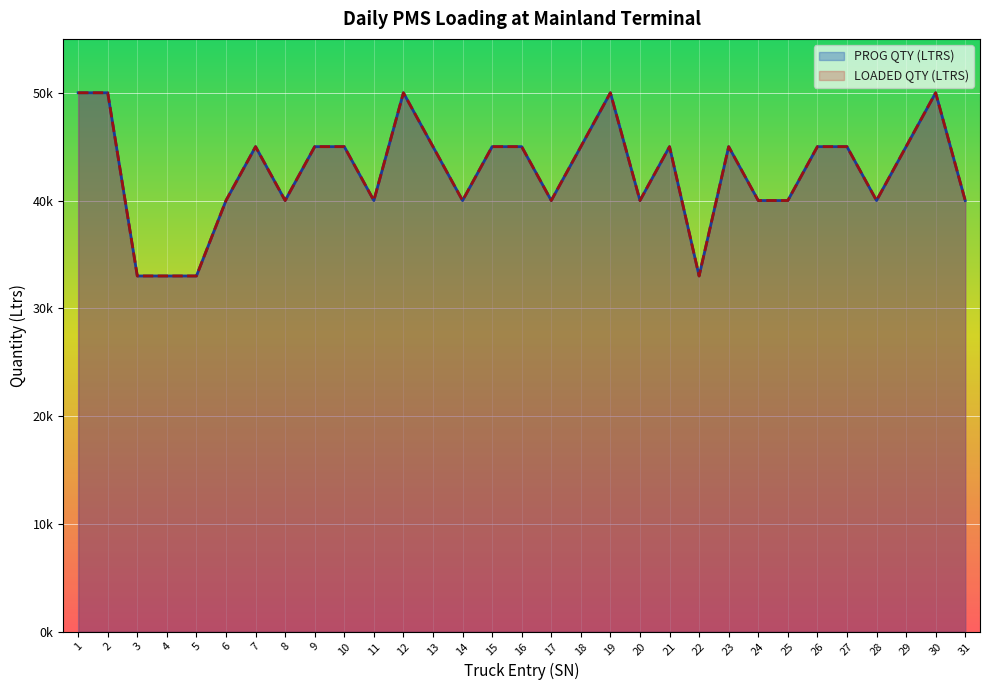

Which series has the largest total across all categories?

PROG QTY (LTRS)